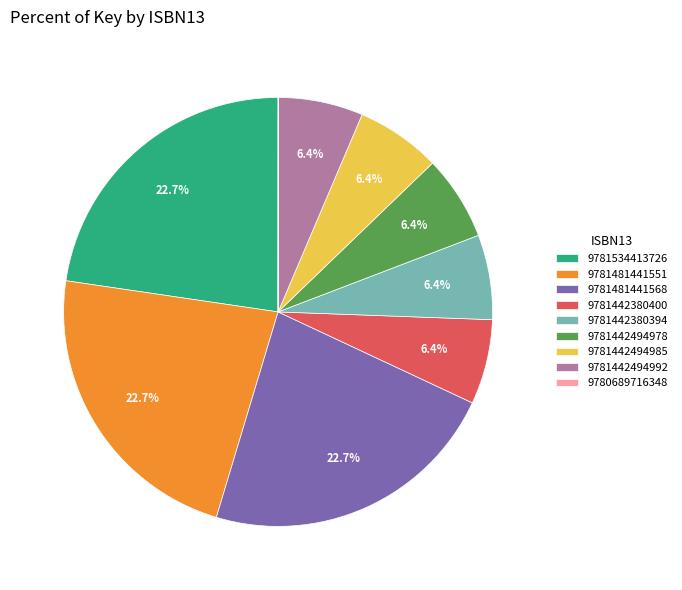

Approximately how many times larger is the value at 9781442380394 compared to 9781442494992?

1.0